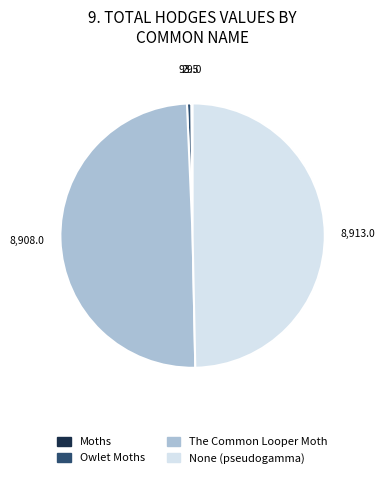

The The Common Looper Moth slice represents 55% of the pie. True or false?

False